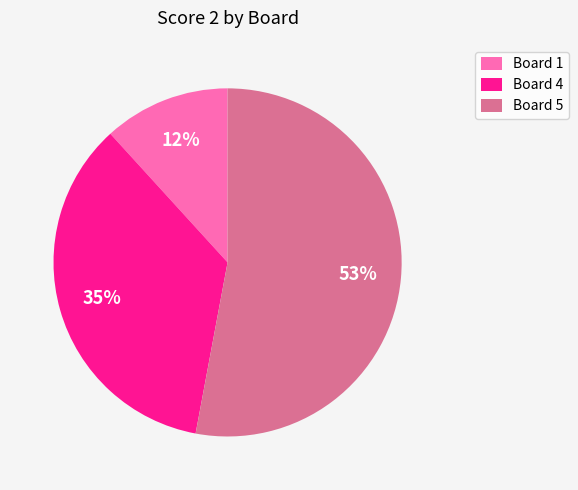

Which has a higher value, Board 1 or Board 5?

Board 5